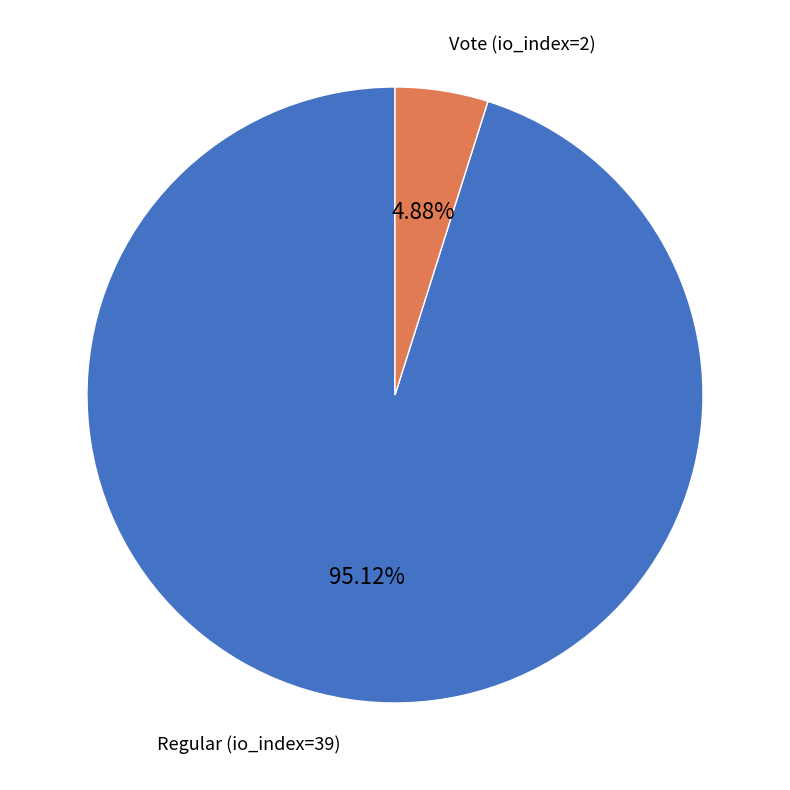

How many slices are in this pie chart?

2